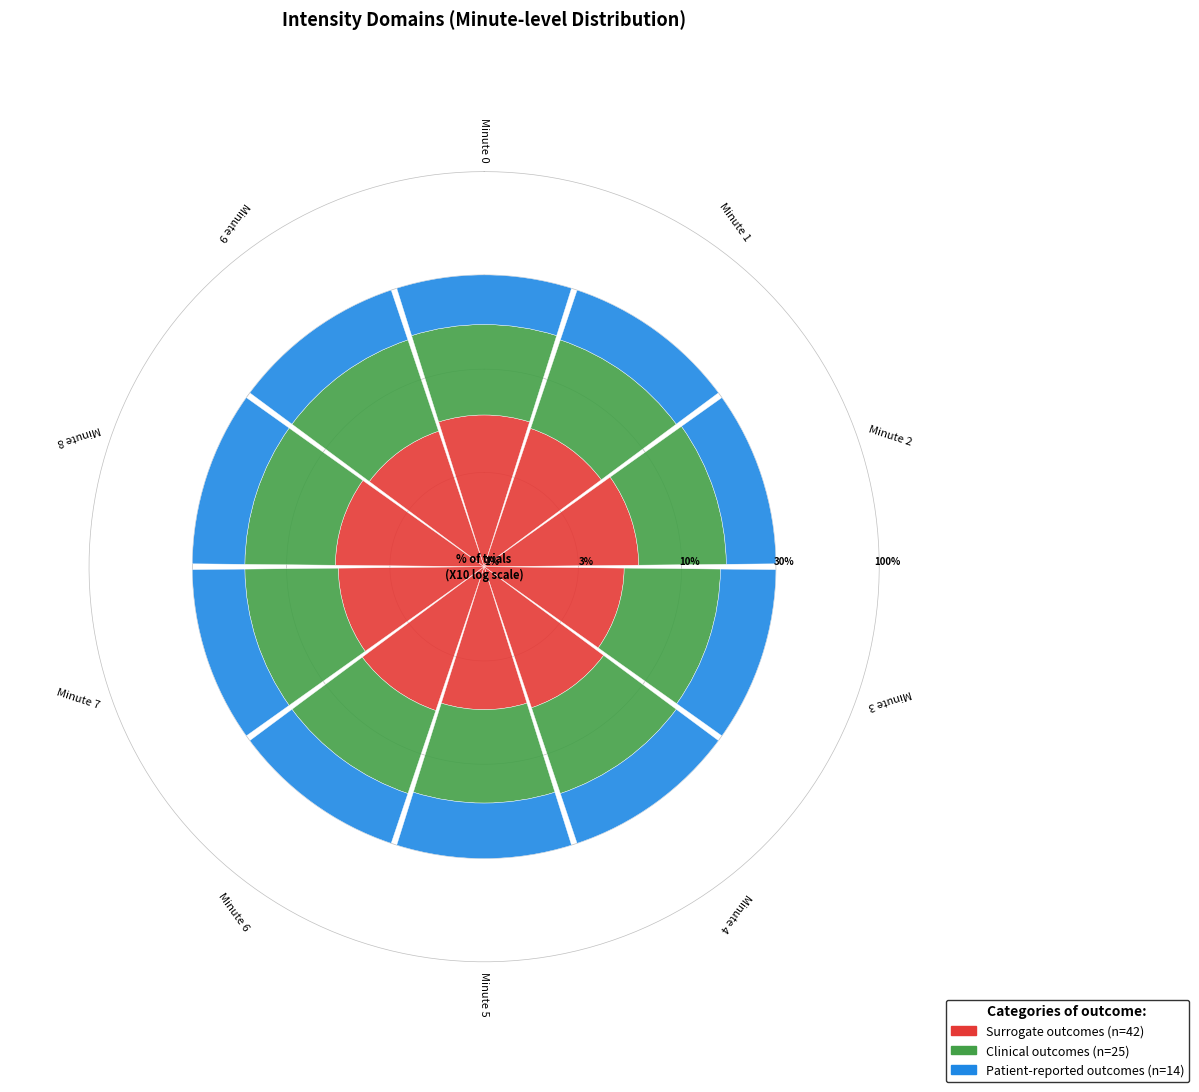

To the nearest percent, what percentage of the pie is 24?

10%